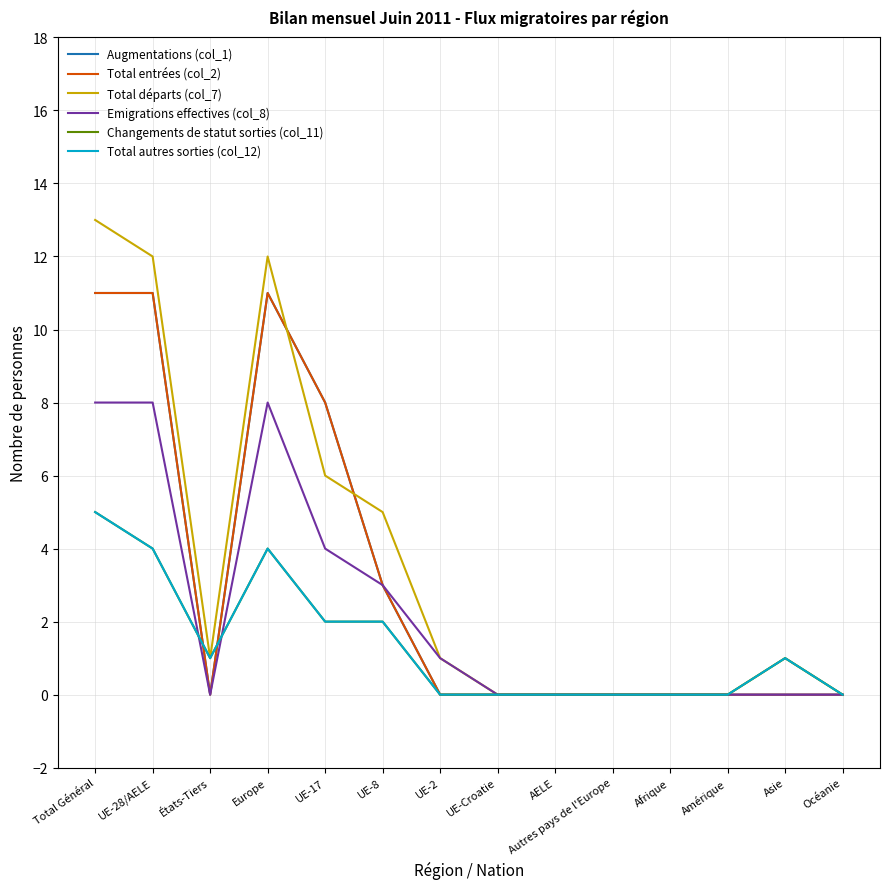

How many interior local peaks does the Augmentations (col_1) series have?

1